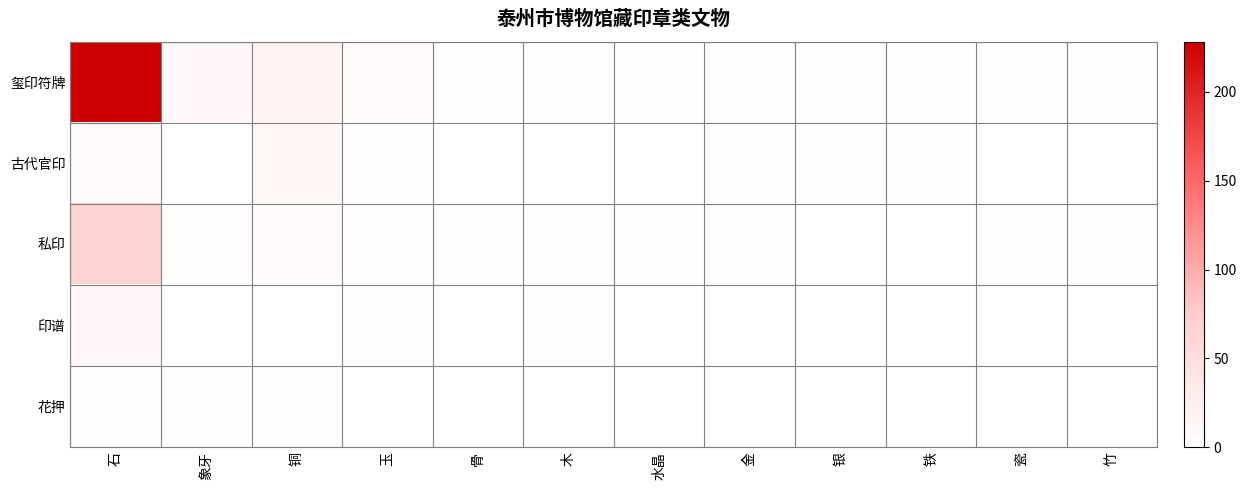

How many data points does each series have?

12